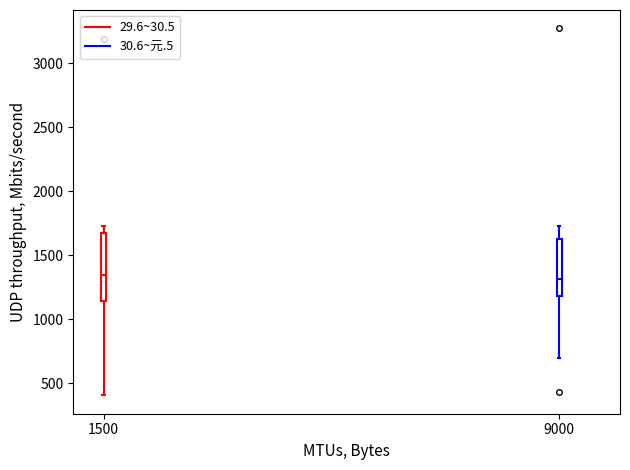

Where does the lower whisker of the box at x = 1500 end on the y-axis? The values are not printed on the chart, so give them approximately, as read against the axis.

400